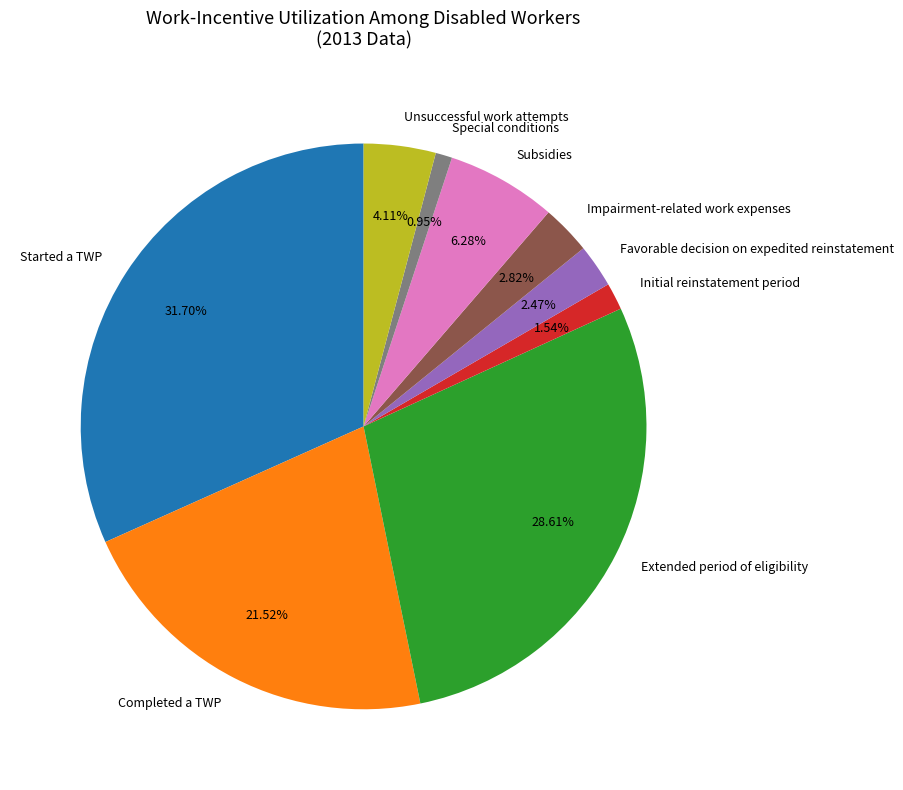

How many slices are in this pie chart?

9